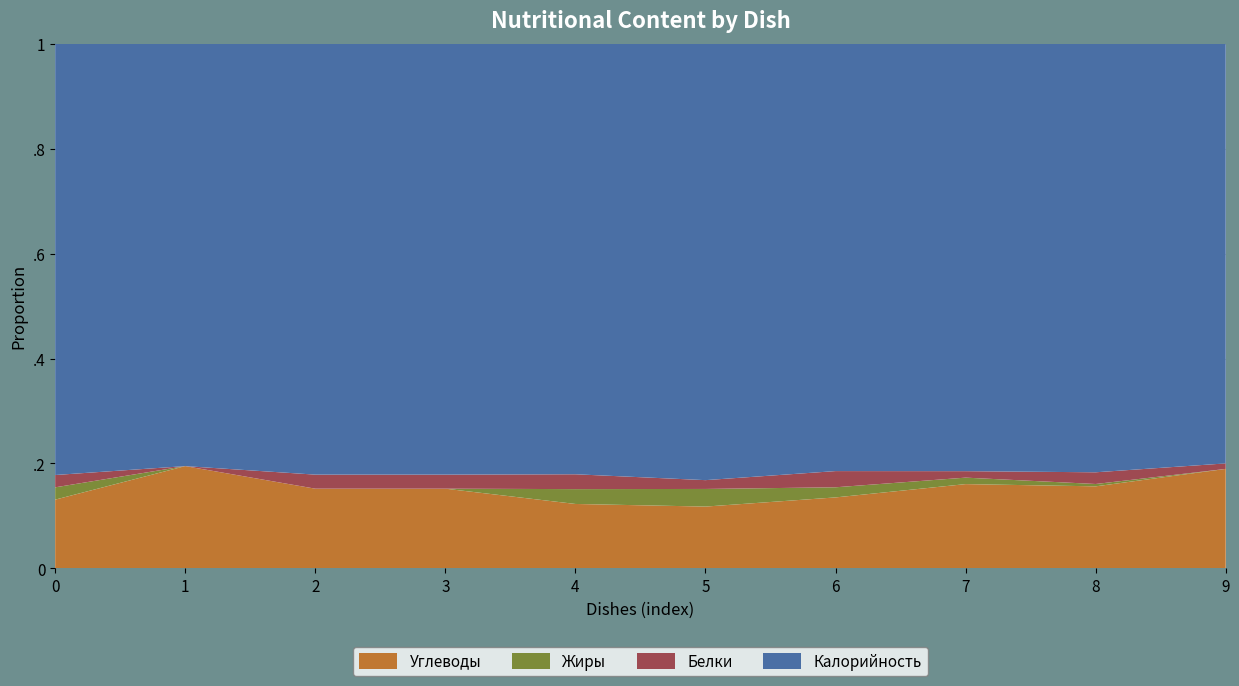

Reading right to left, transcribe all the data shown in this chart.

Калорийность: Сок натуральный=76	Хлеб пшеничный (обед)=183	Кофейный напиток=132	Вермишель отварная=211	Суп картофельный с горохом=99	Капуста тушеная=87	Яйцо вареное=92	Хлеб пшеничный=92	Чай с лимоном=62	Каша манная со сливочным маслом=245
Белки: Сок натуральный=1	Хлеб пшеничный (обед)=5	Кофейный напиток=2	Вермишель отварная=8	Суп картофельный с горохом=2	Капуста тушеная=3	Яйцо вареное=3	Хлеб пшеничный=3	Чай с лимоном=0	Каша манная со сливочным маслом=7
Жиры: Сок натуральный=0	Хлеб пшеничный (обед)=1	Кофейный напиток=2	Вермишель отварная=5	Суп картофельный с горохом=4	Капуста тушеная=3	Яйцо вареное=0	Хлеб пшеничный=0	Чай с лимоном=0	Каша манная со сливочным маслом=7
Углеводы: Сок натуральный=18	Хлеб пшеничный (обед)=35	Кофейный напиток=26	Вермишель отварная=35	Суп картофельный с горохом=14	Капуста тушеная=13	Яйцо вареное=17	Хлеб пшеничный=17	Чай с лимоном=15	Каша манная со сливочным маслом=39